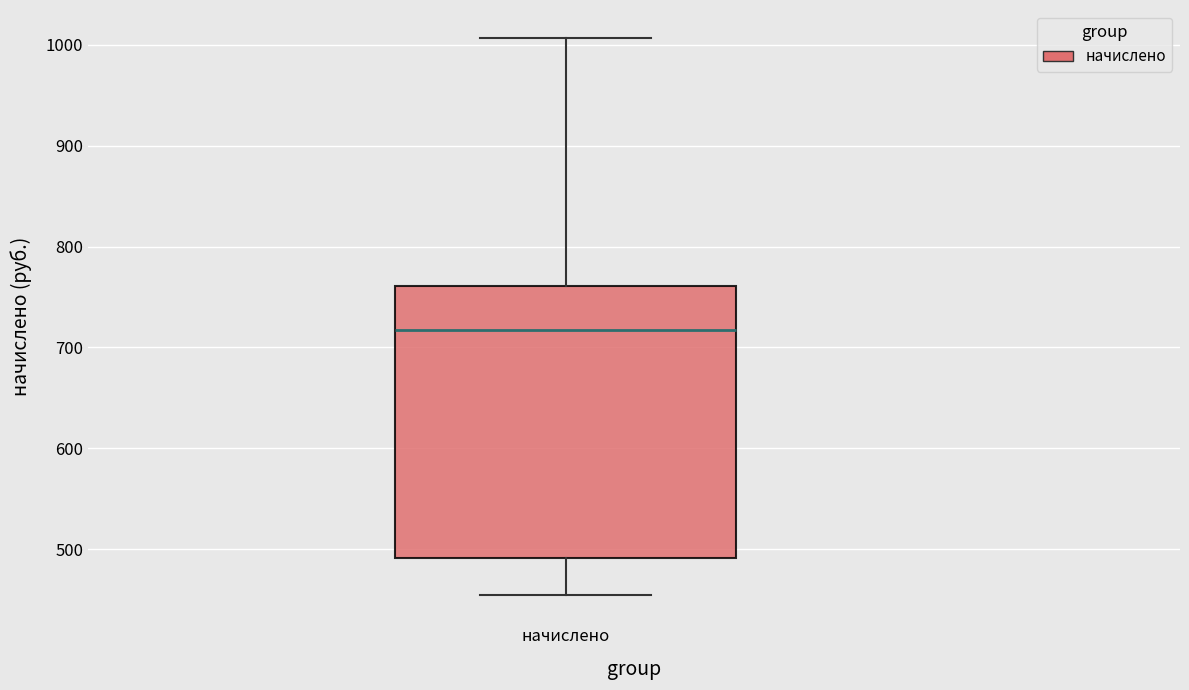

Read this box plot against the y-axis: the position of the median line, the range covered by the box, and the ends of both whiskers. The values are not printed on the chart, so give them approximately, as read against the axis.

median 720, box 490 to 760, whiskers 450 to 1010